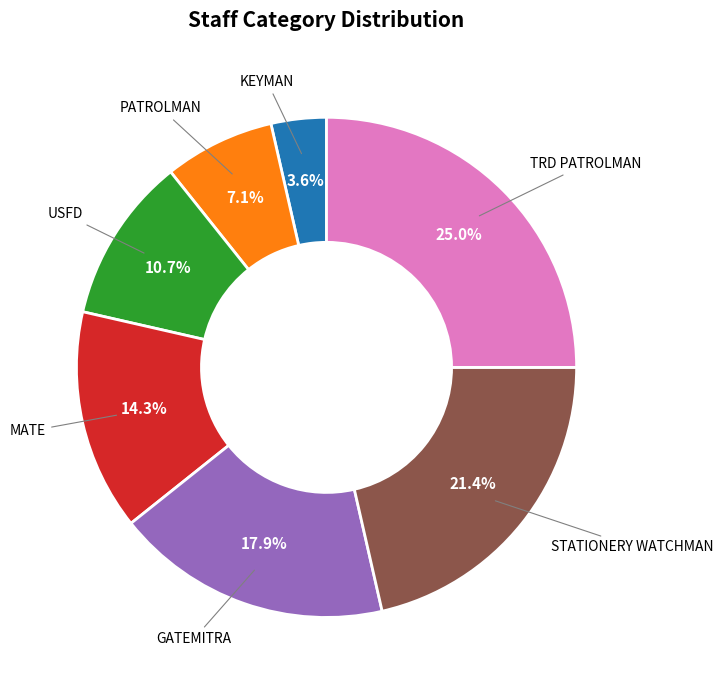

Is there a majority slice in this chart?

No